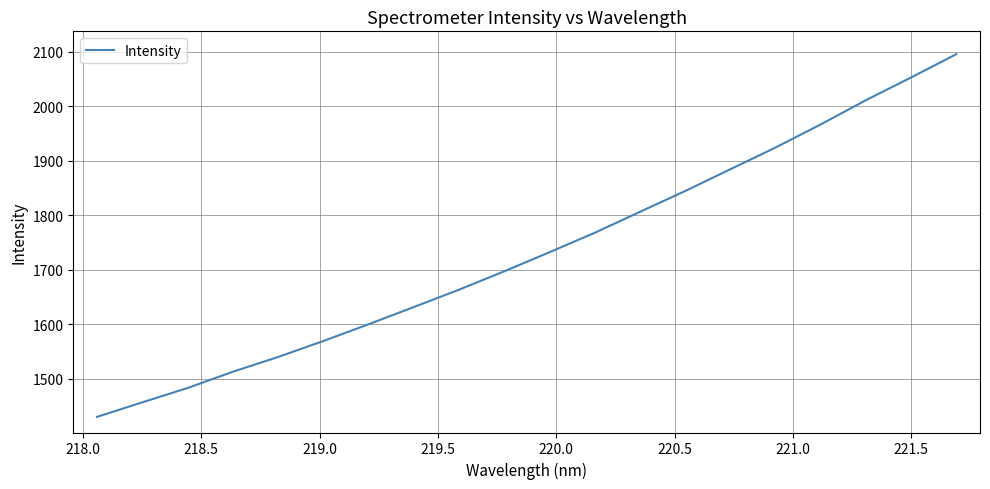

Reading left to right, transcribe all the data shown in this chart.

1429.8	1456.5	1482.8	1512.6	1539.7	1569.1	1599.8	1631.4	1663.3	1697.0	1732.1	1767.7	1806.2	1844.4	1884.4	1924.3	1966.8	2011.2	2052.9	2095.7